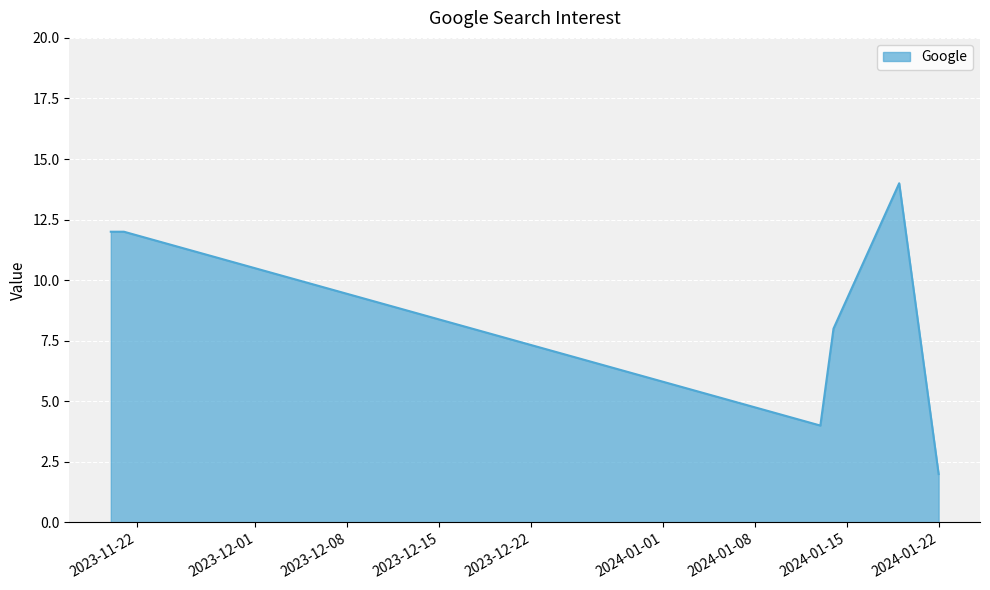

True or false: the data has more than 0 interior local peaks.

True